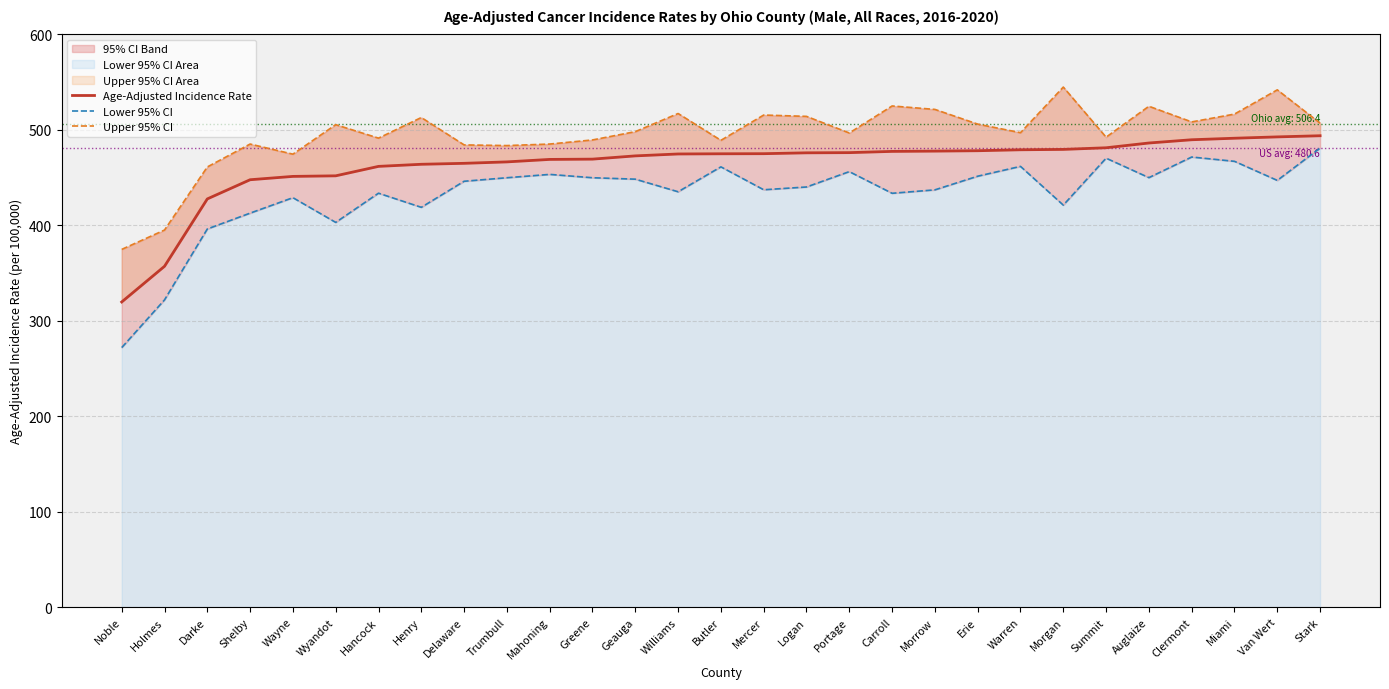

True or false: Age-Adjusted Incidence Rate and Upper 95% CI intersect in this chart.

False